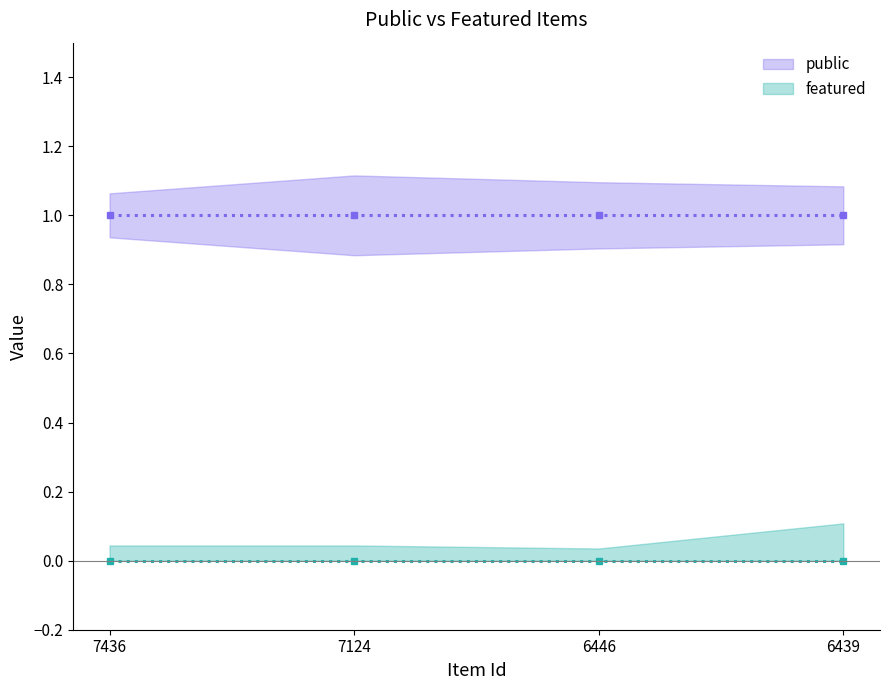

At 6446, list the series in order from largest to smallest.

public (line), featured (line)